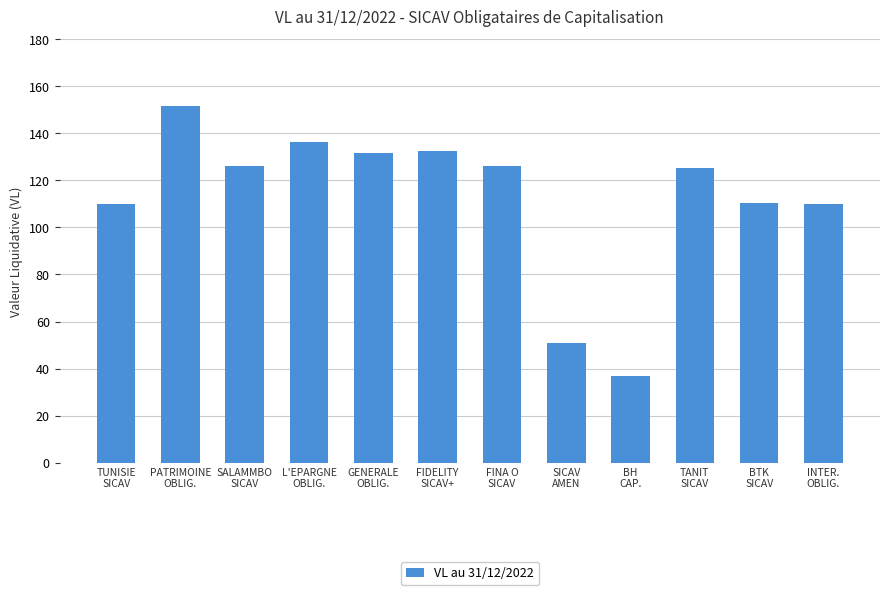

What is the value of the 4th bar from the left?

136.5